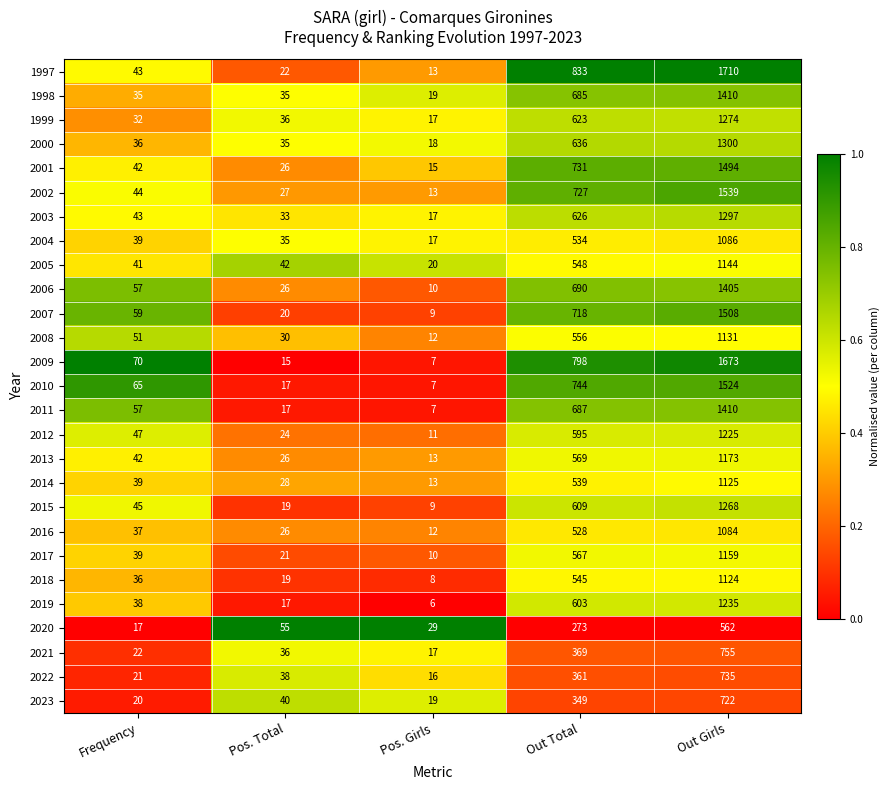

What is the average value of the 2001 series?

462